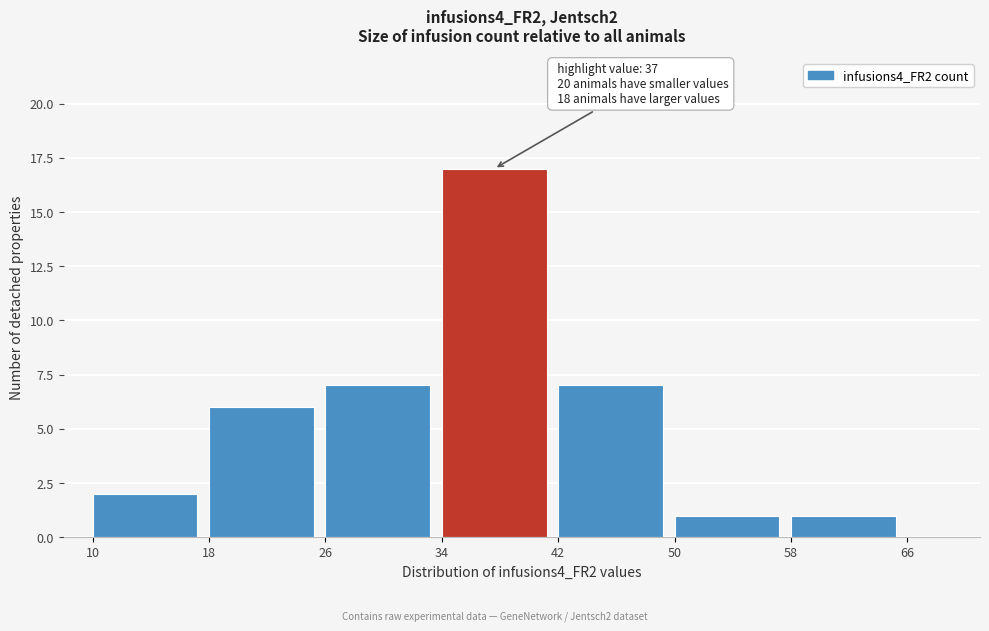

Which range on the x-axis has the tallest bar?

34 to 42